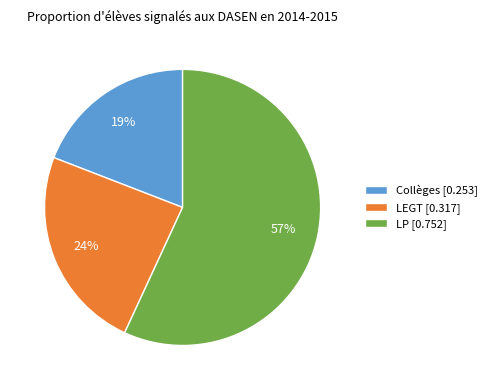

Combined, do Collèges [0.253] and LEGT [0.317] account for over 50%?

No